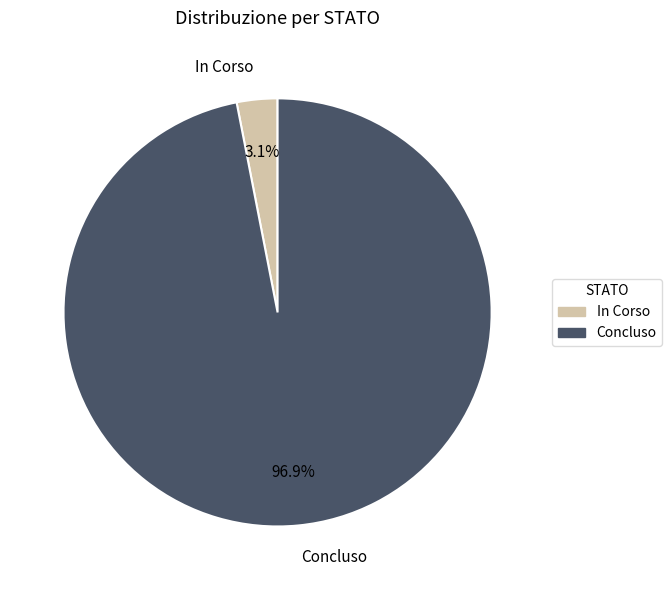

Does any single category account for the majority?

Yes